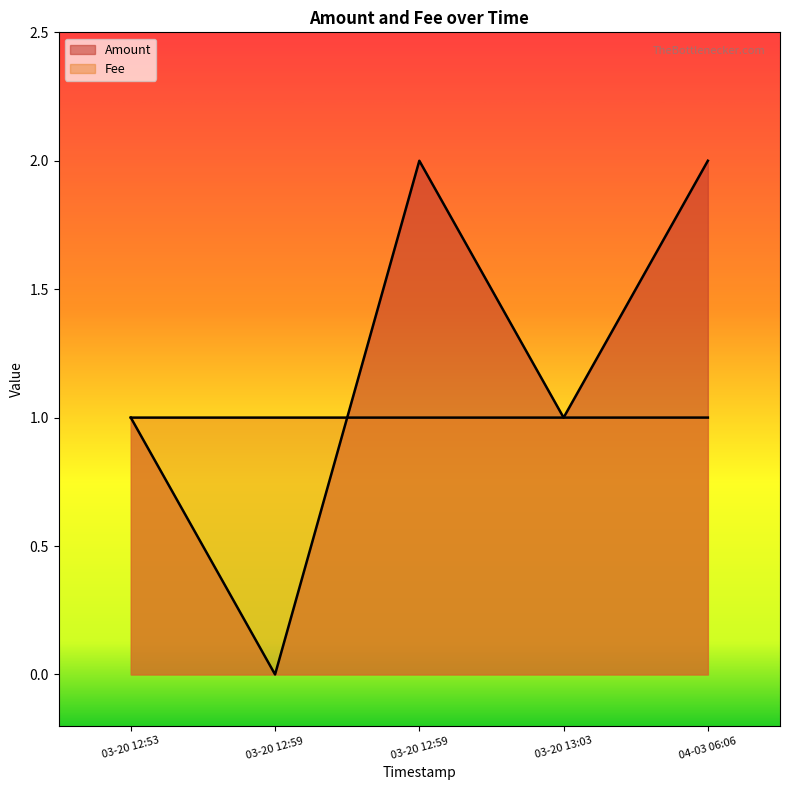

How many lines are shown in the chart?

2